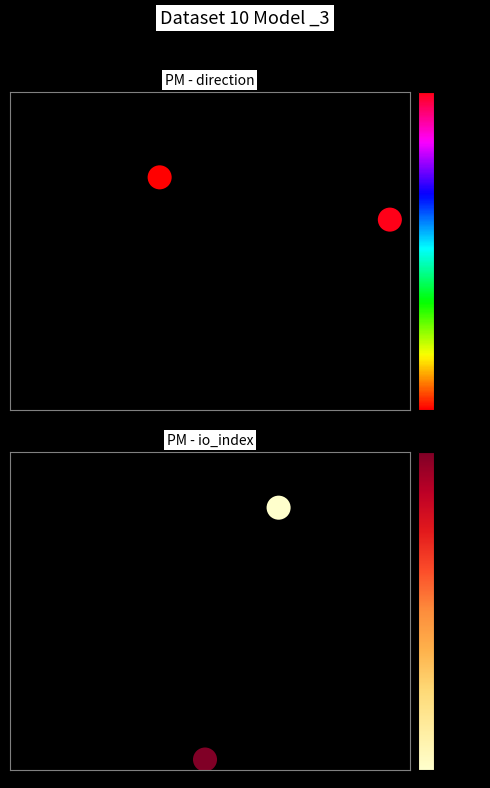

Reading right to left, list all the values displayed in this chart.

direction: 0.6	0.7
io_index: 0.0	0.8